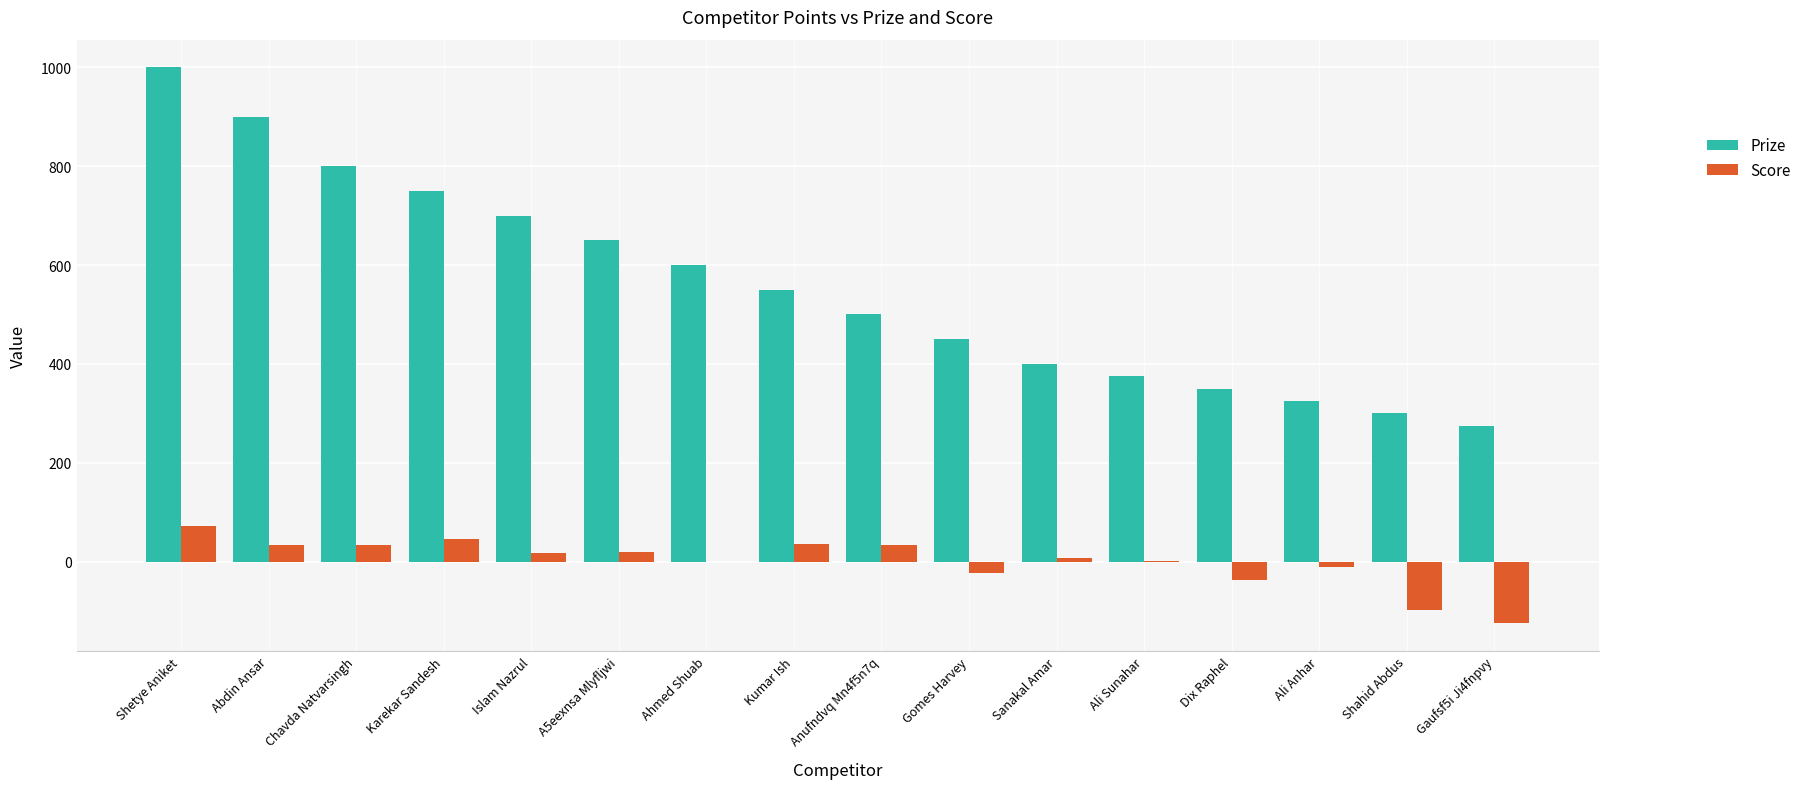

What value does the Score series have at Sanakal Amar, to the nearest 5?

5